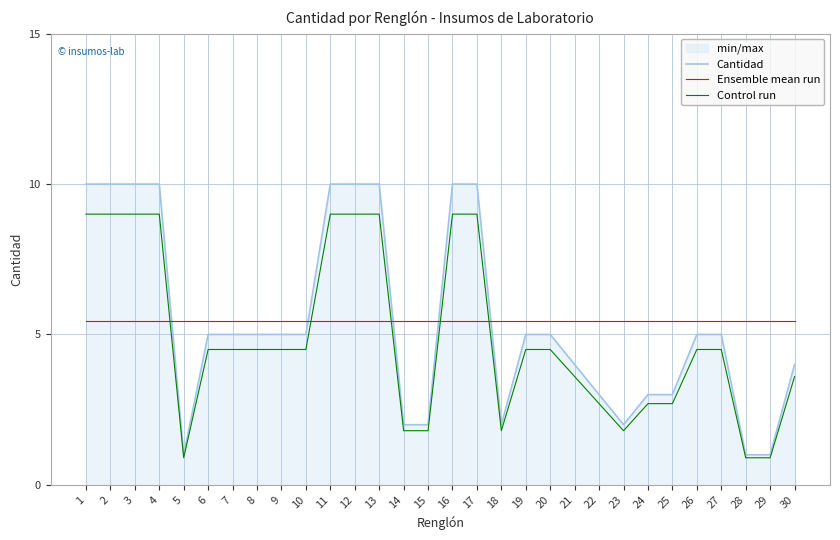

Is the value of Cantidad at 16 greater than the value of Control run at 15?

Yes